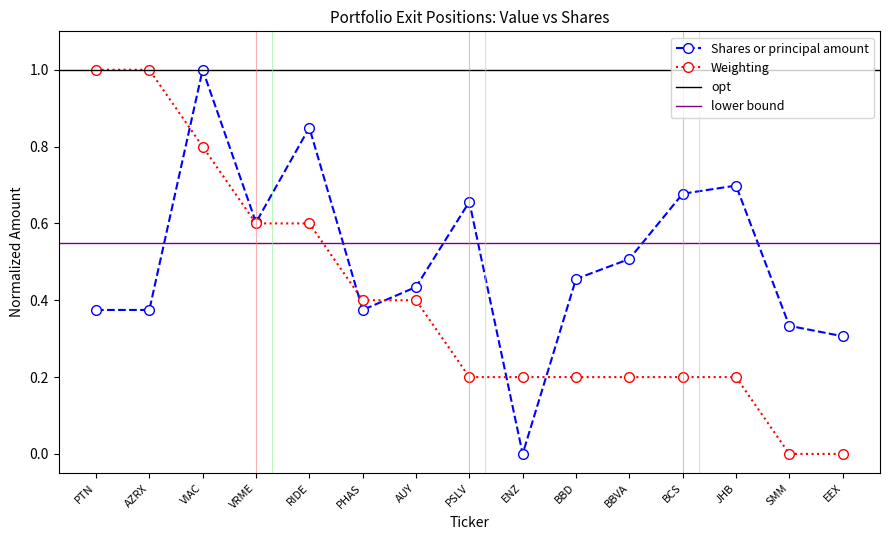

What is the label of the 1st point from the left?

PTN